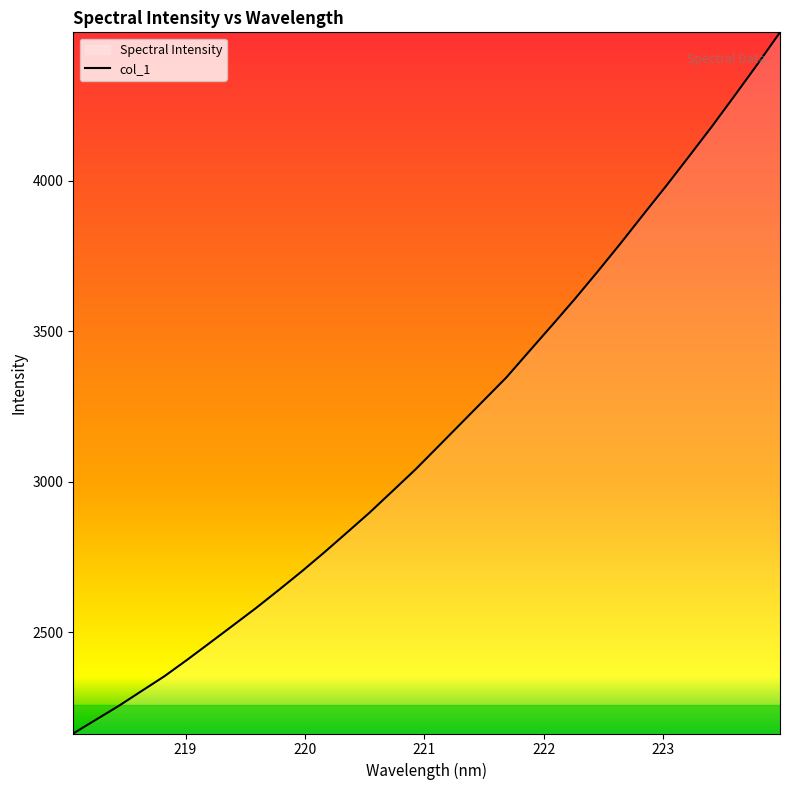

What is the difference between the maximum and minimum values?

2330.9